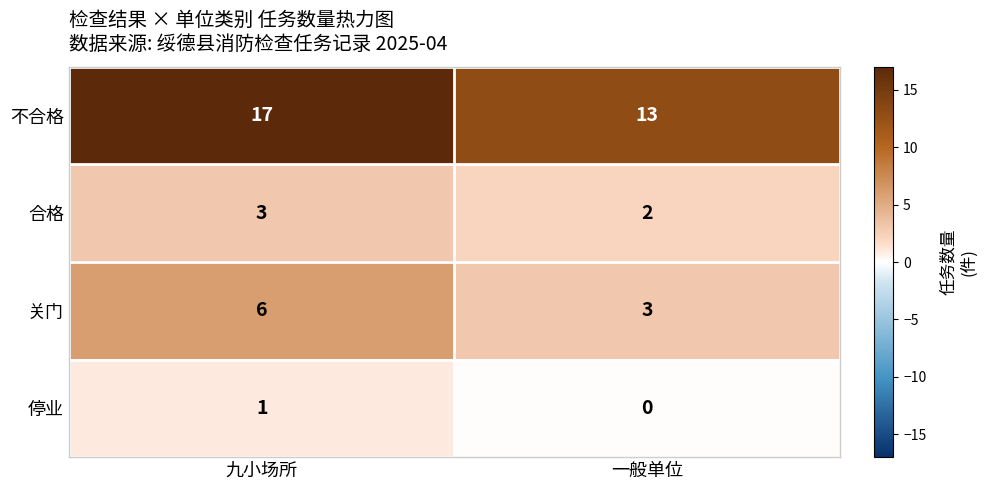

How many series are shown in this chart?

4